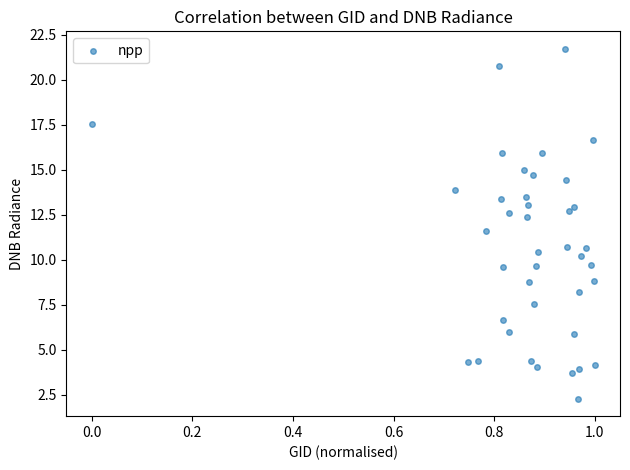

What is the range of Y values (max minus min)?

19.4